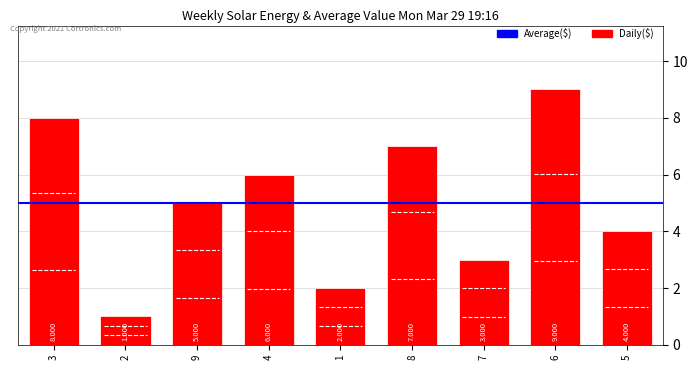

How many distinct data groups are displayed?

1